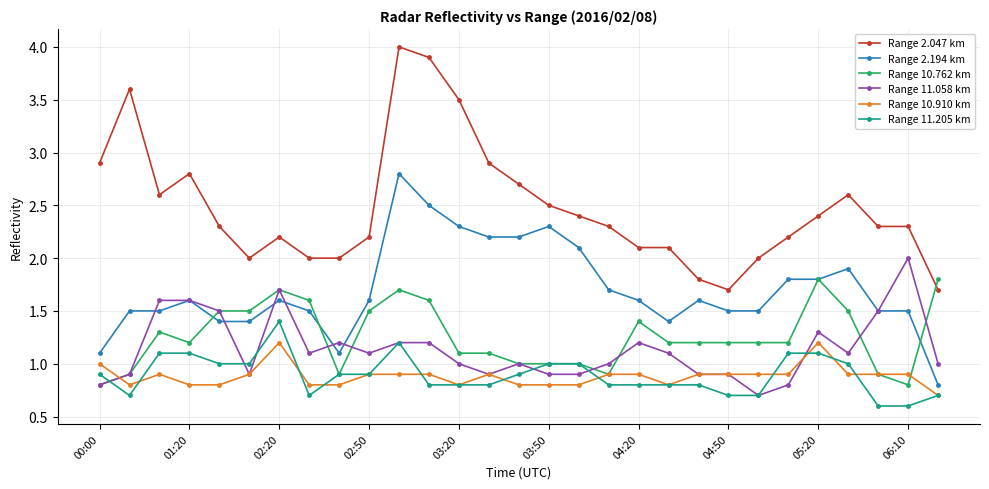

What is the value of the Range 2.047 km point at the 9th from the left?

2.0